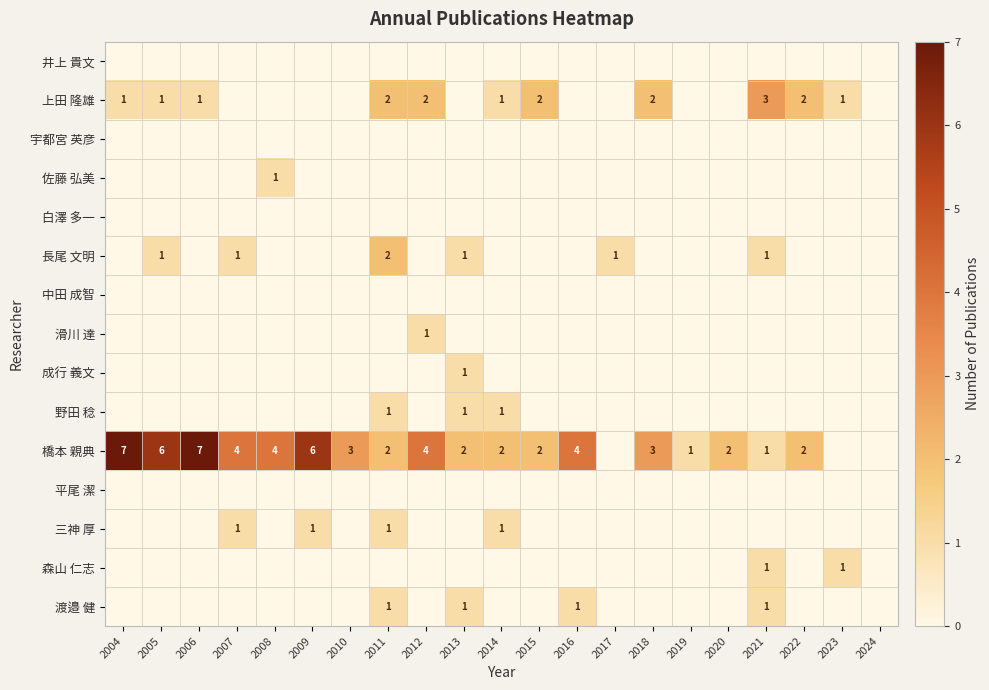

Which category has the highest value across all series?

2004